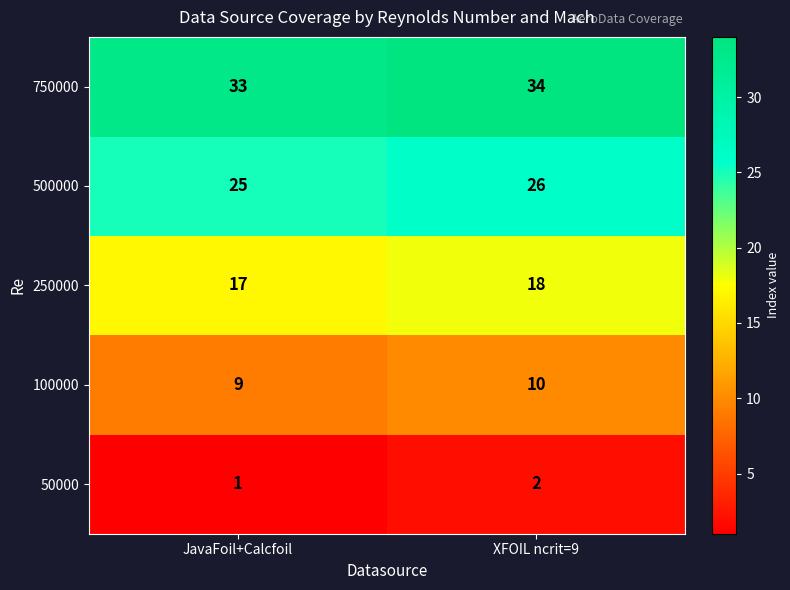

At which label is 100000 closest to 9?

JavaFoil+Calcfoil